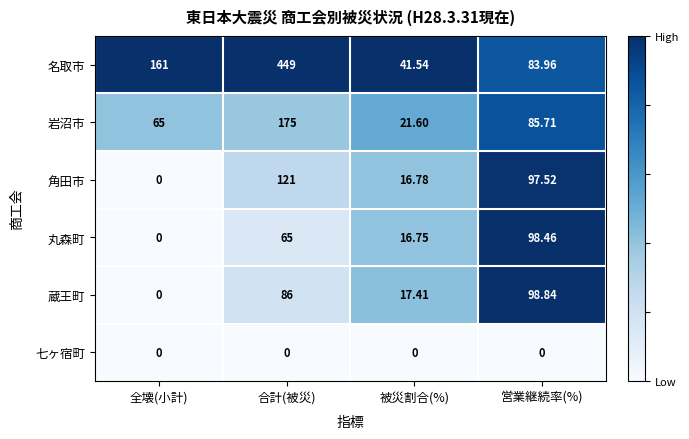

At 合計(被災), list the series in order from smallest to largest.

七ヶ宿町, 丸森町, 蔵王町, 角田市, 岩沼市, 名取市